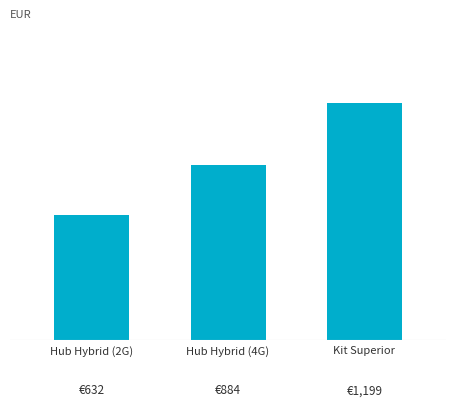

Approximately how many times larger is the value at Kit Superior compared to Hub Hybrid (2G)?

1.9